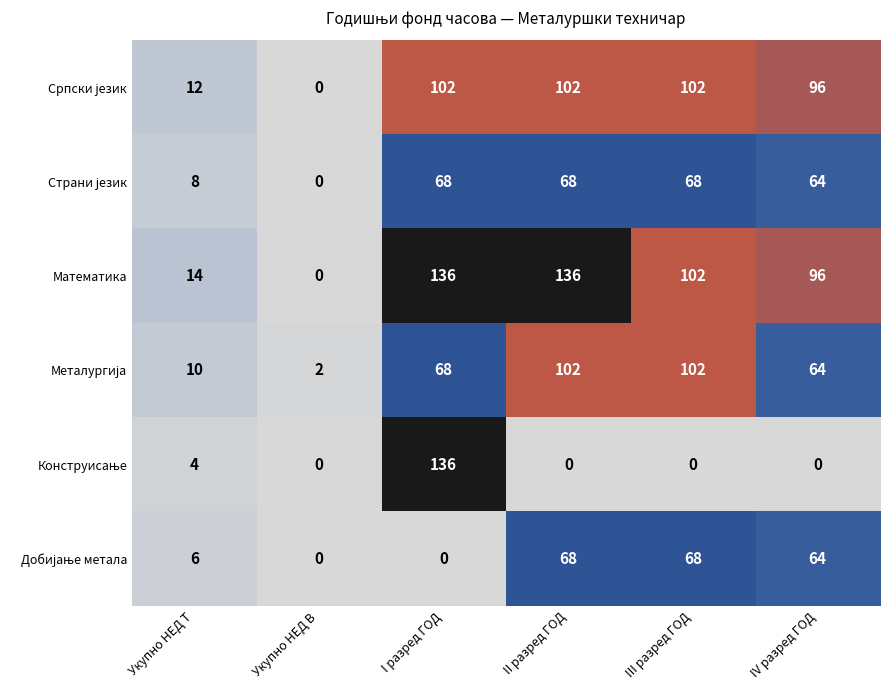

What is the spread (max minus min) of values at III разред ГОД?

102